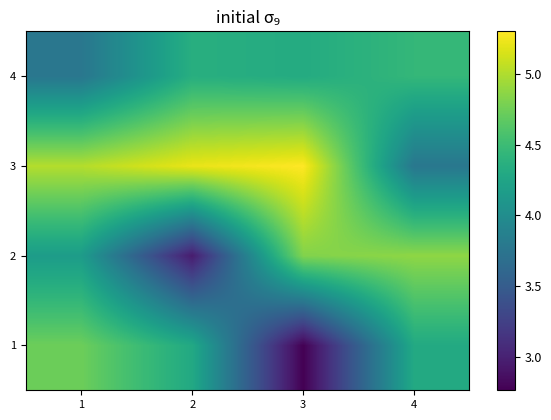

Rank the series at 3 from lowest to highest value.

1, 4, 2, 3